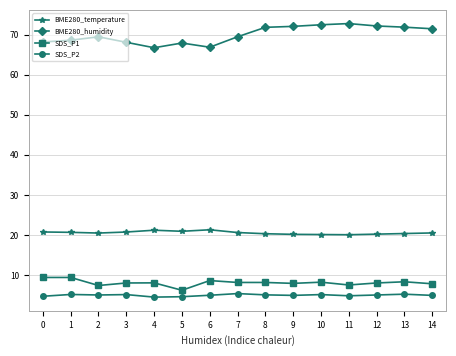

Count the number of categories in the chart.

15